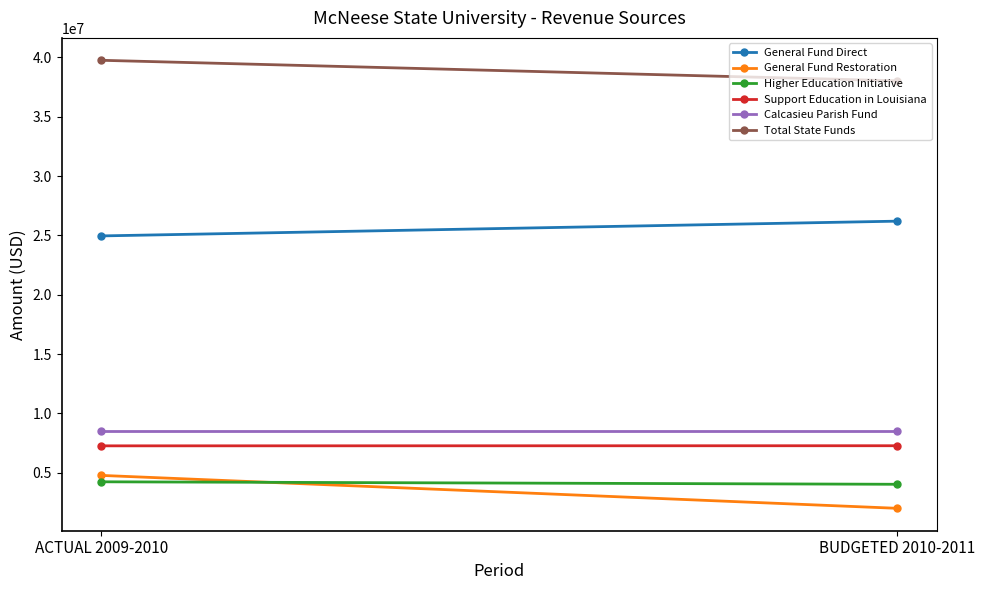

At which category is the sum across all series the highest?

ACTUAL 2009-2010